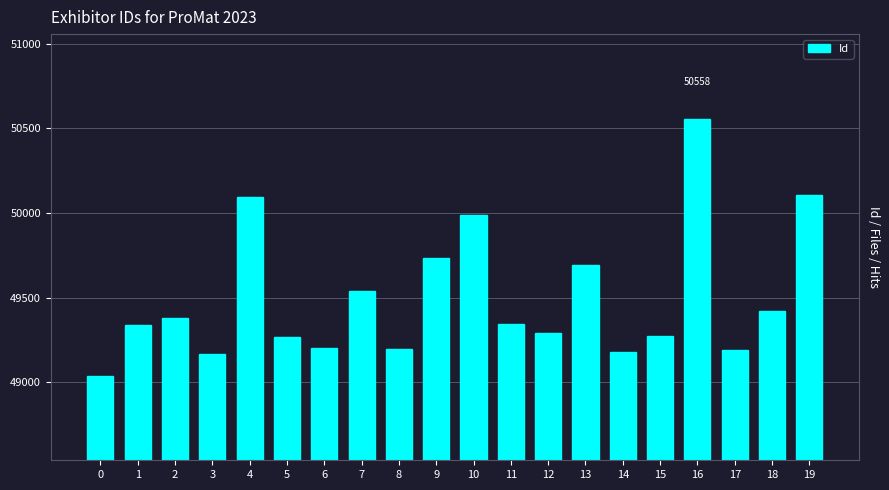

What is the difference between the values at 2 and 5?

112